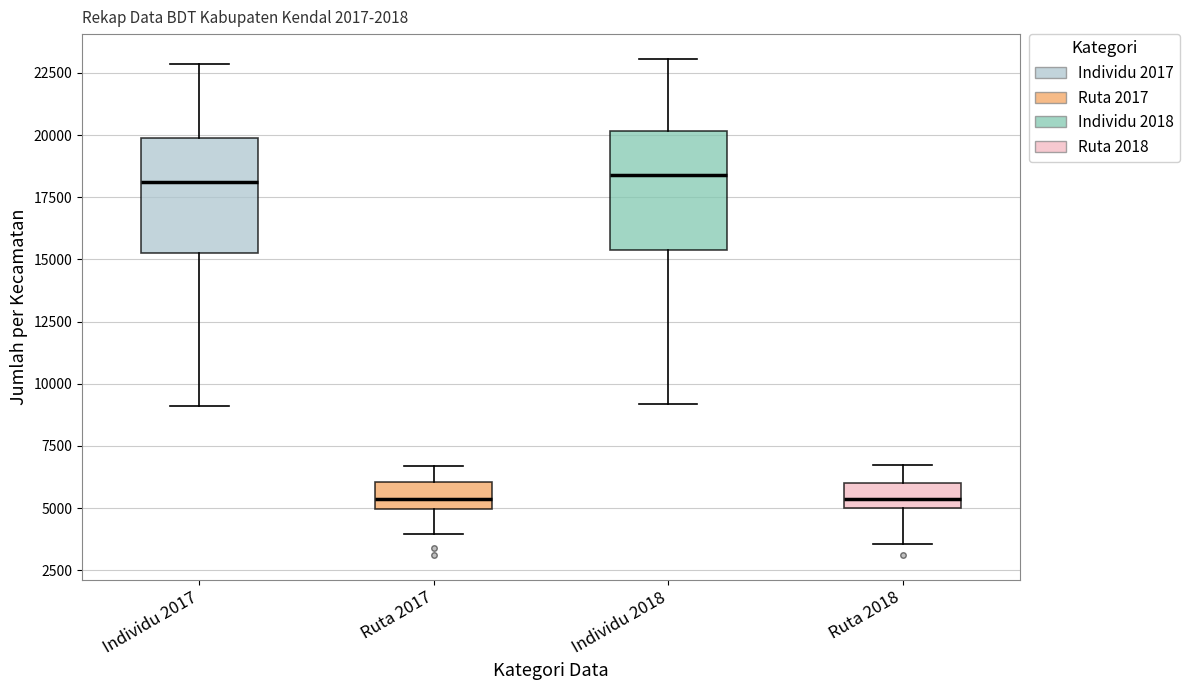

Reading left to right, transcribe this box plot: for each box, give where its median line is, the range the box spans, and where its two whiskers end, as read against the y-axis. The values are not printed on the chart, so give them approximately, as read against the axis.

Individu 2017: median 18000, box 15500 to 20000, whiskers 9000 to 23000
Ruta 2017: median 5500, box 5000 to 6000, whiskers 4000 to 6500
Individu 2018: median 18500, box 15500 to 20000, whiskers 9000 to 23000
Ruta 2018: median 5500, box 5000 to 6000, whiskers 3500 to 6500